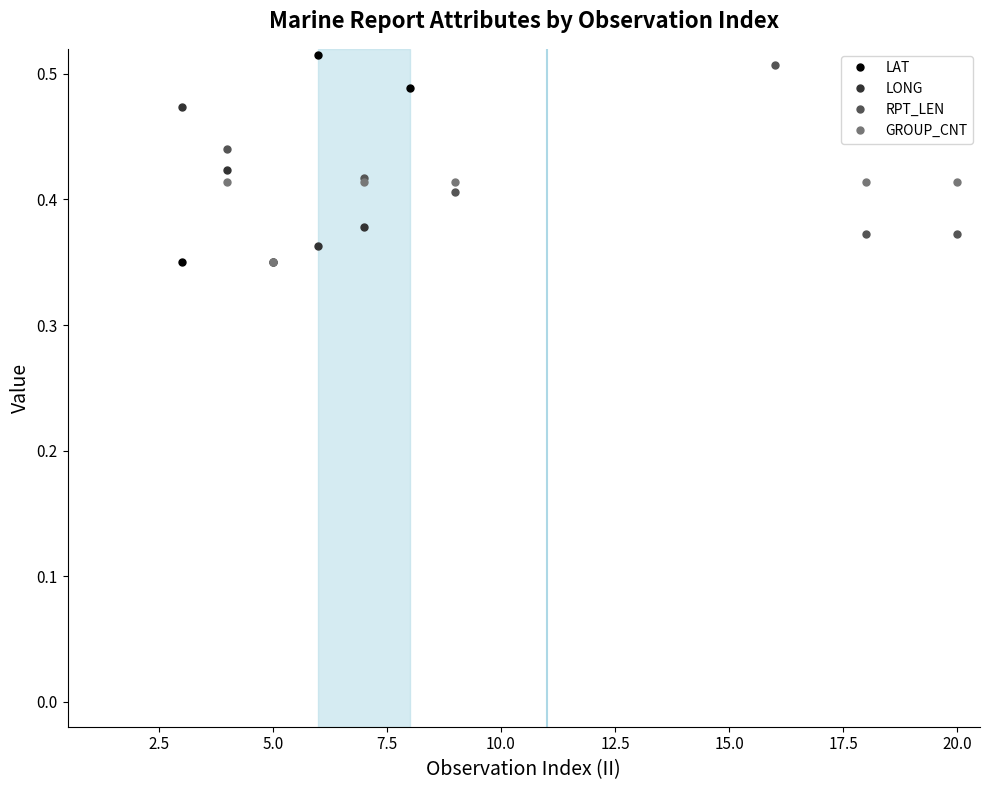

What are all the series names shown in the legend?

LAT, LONG, RPT_LEN, GROUP_CNT